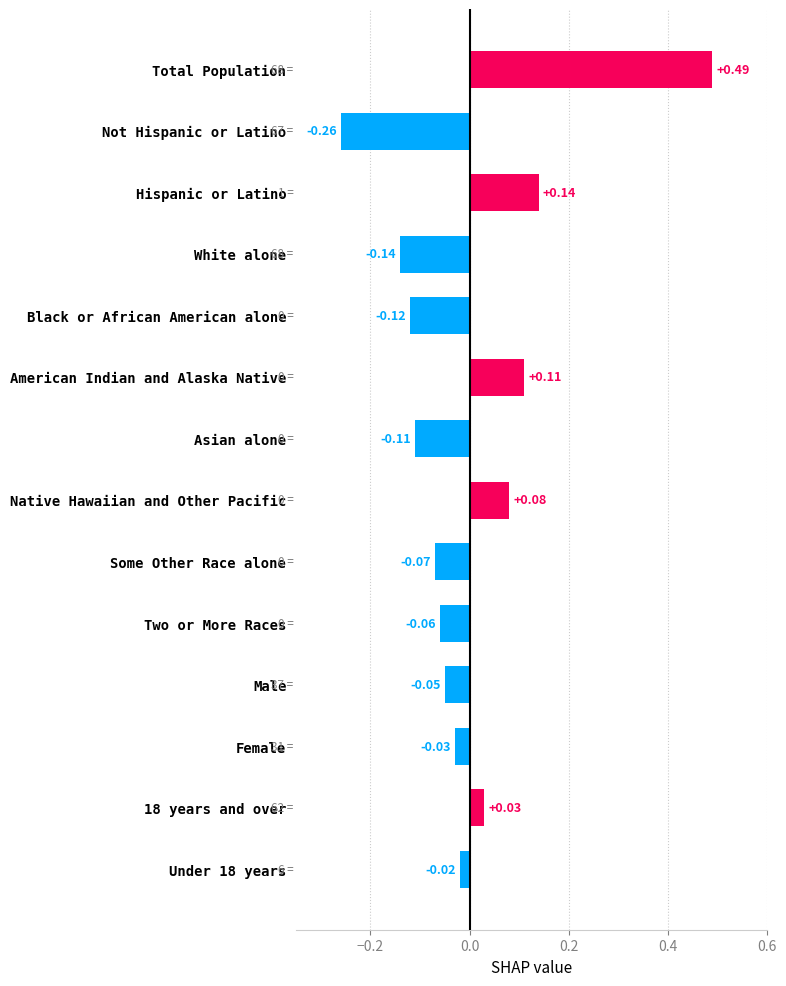

Which category has the lowest value across all series?

Not Hispanic or Latino